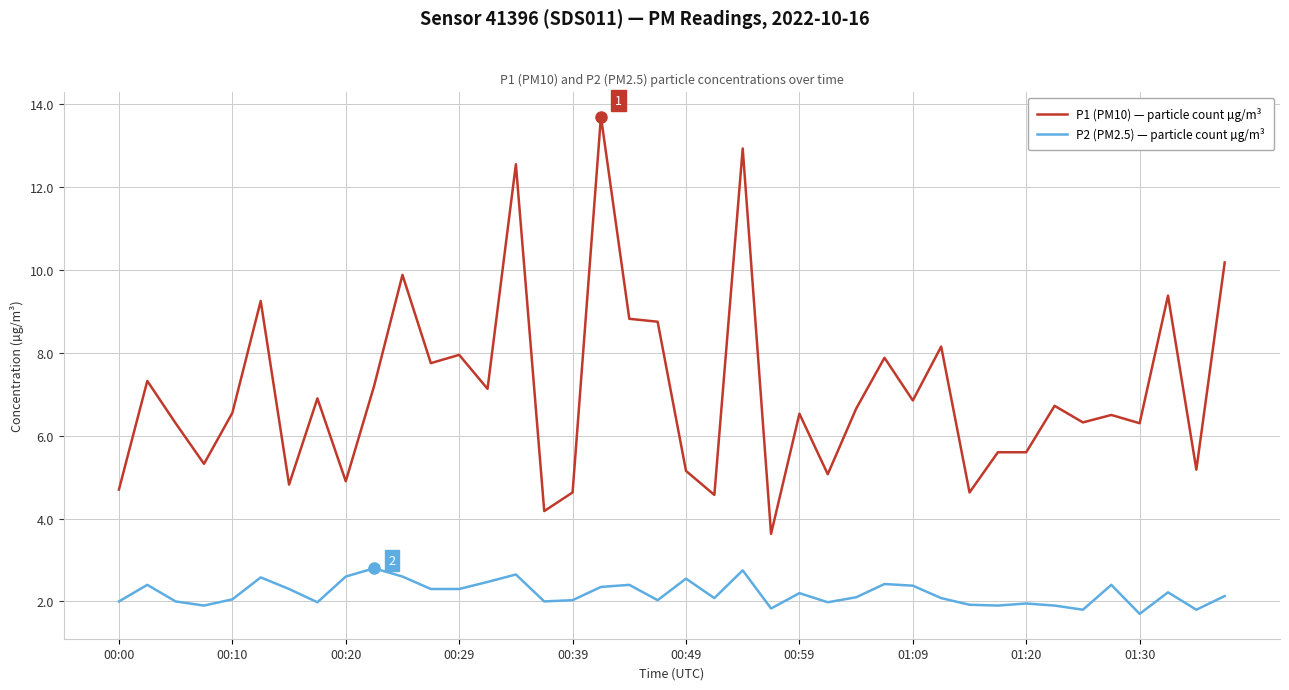

What is the difference between the maximum and minimum values in the P1 (PM10) — particle count µg/m³ series?

10.1